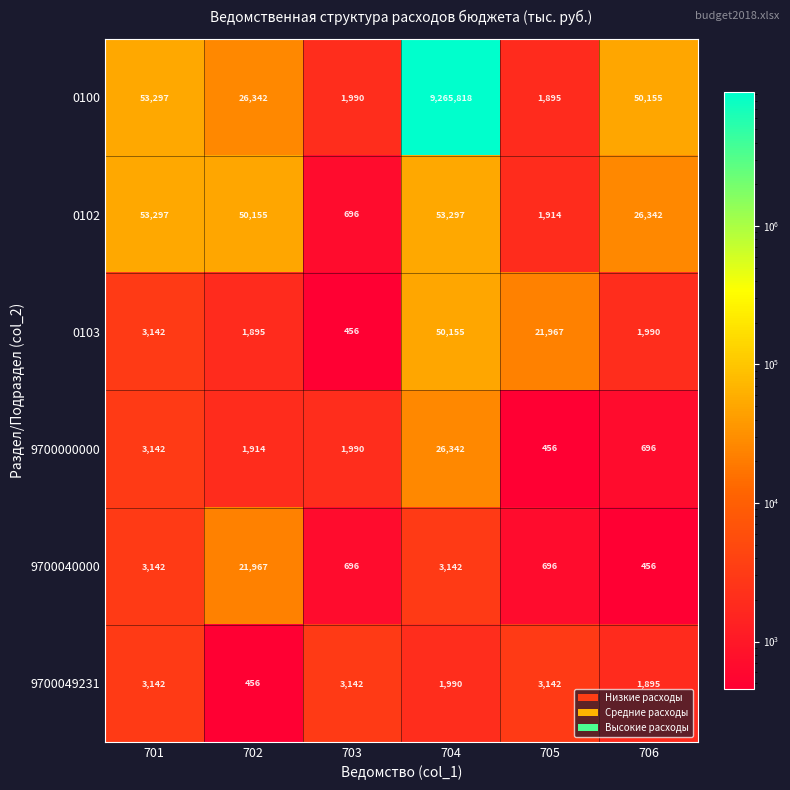

How many data points does each series have?

6